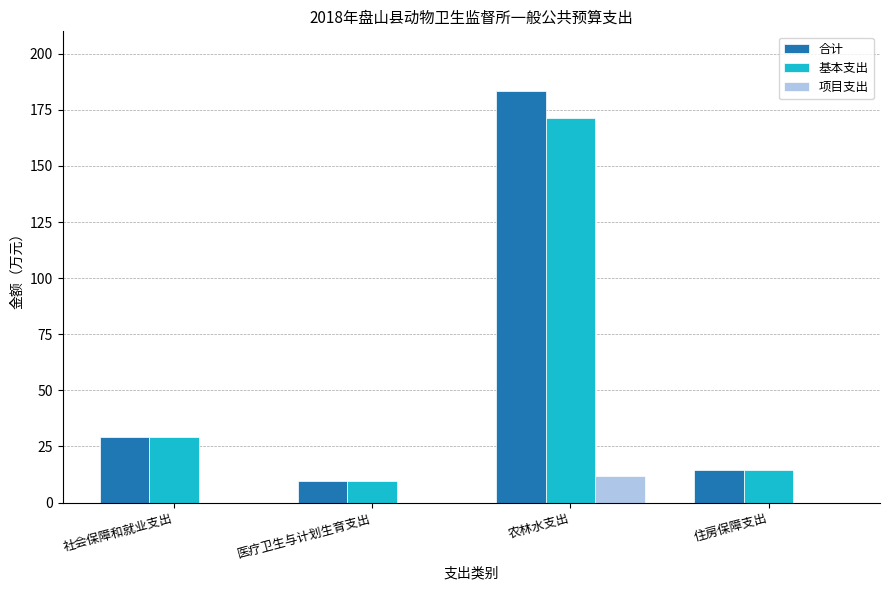

What is the sum of the 项目支出 values at 社会保障和就业支出 and 农林水支出?

12.0